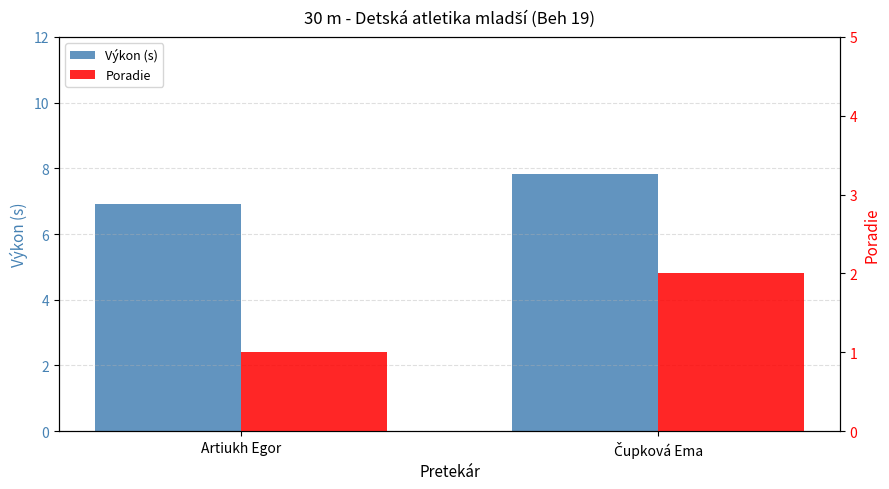

What is the total value across all series at Čupková Ema?

9.8